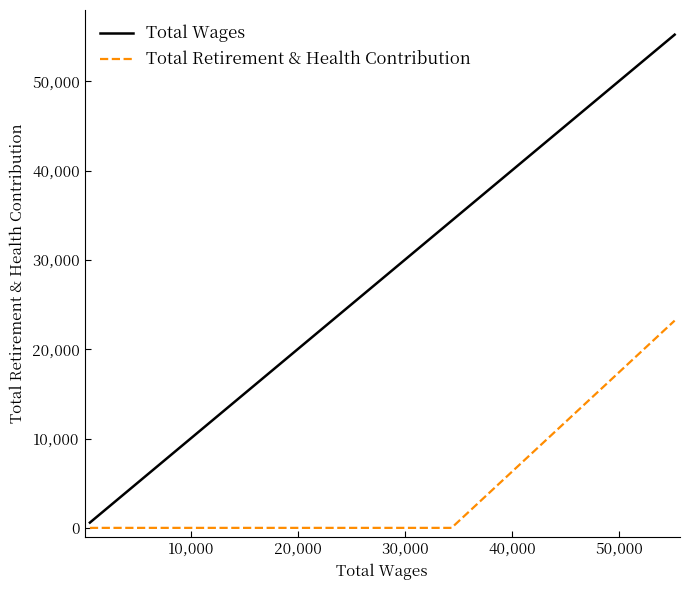

List the series in order of their peak value, highest first.

Total Wages, Total Retirement & Health Contribution